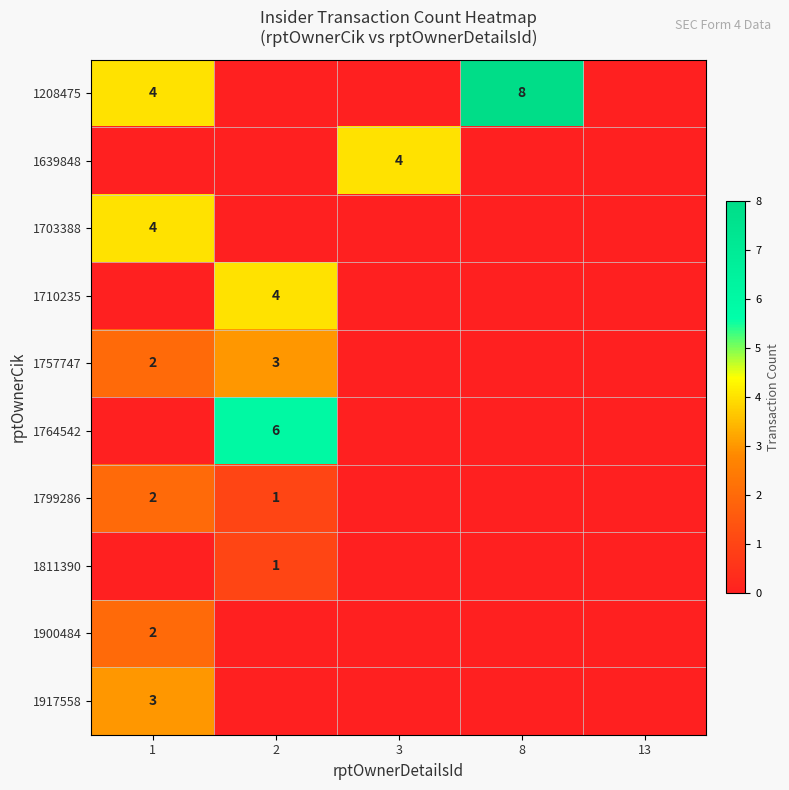

Is it true that 1757747 equals 2 at 1?

True